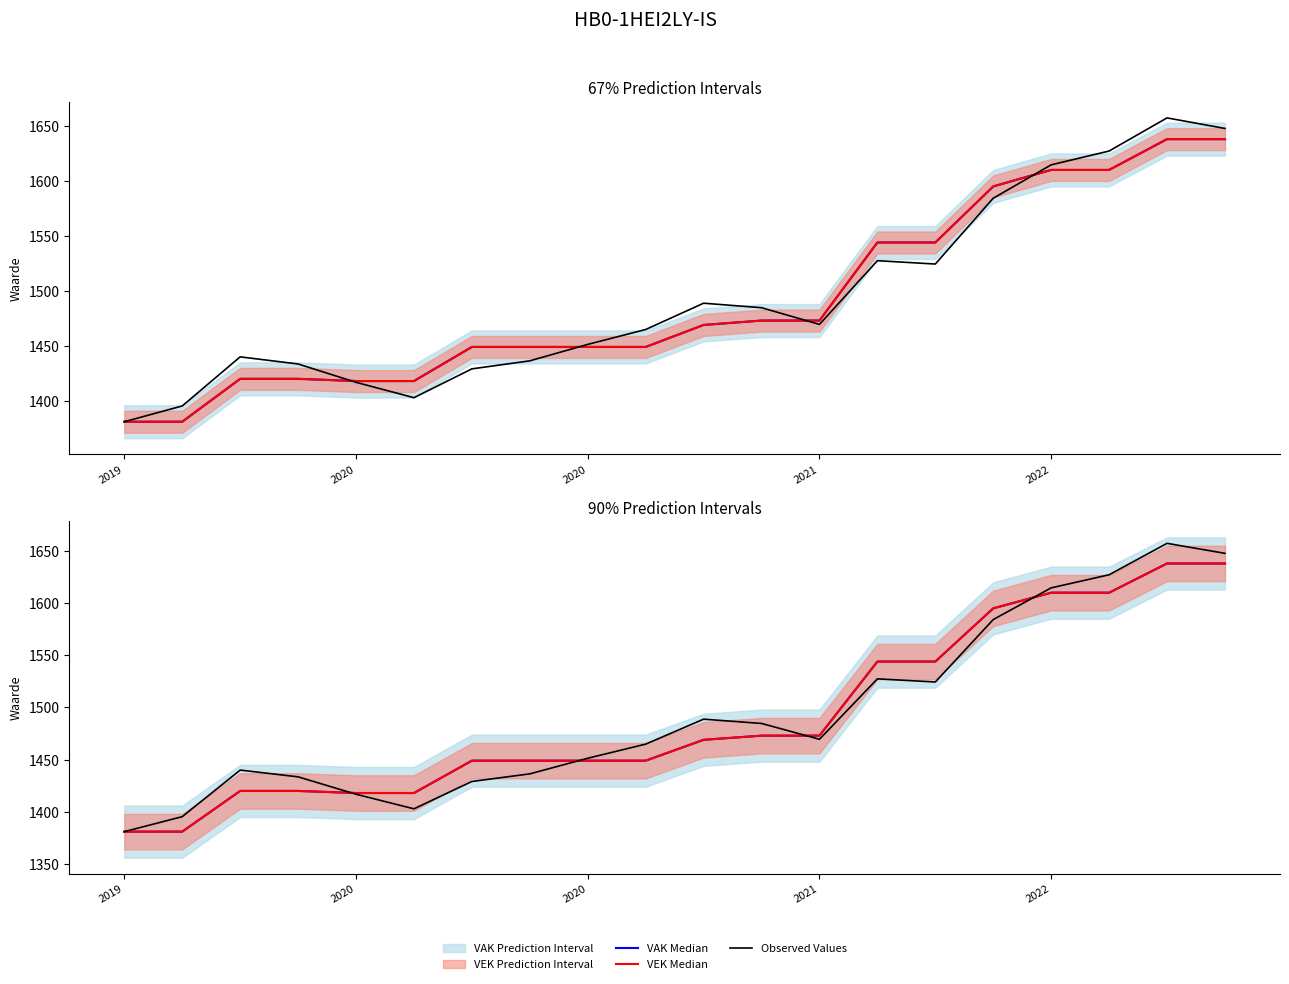

What is the difference between the VEK Median values at 10 and 2020?

49.0